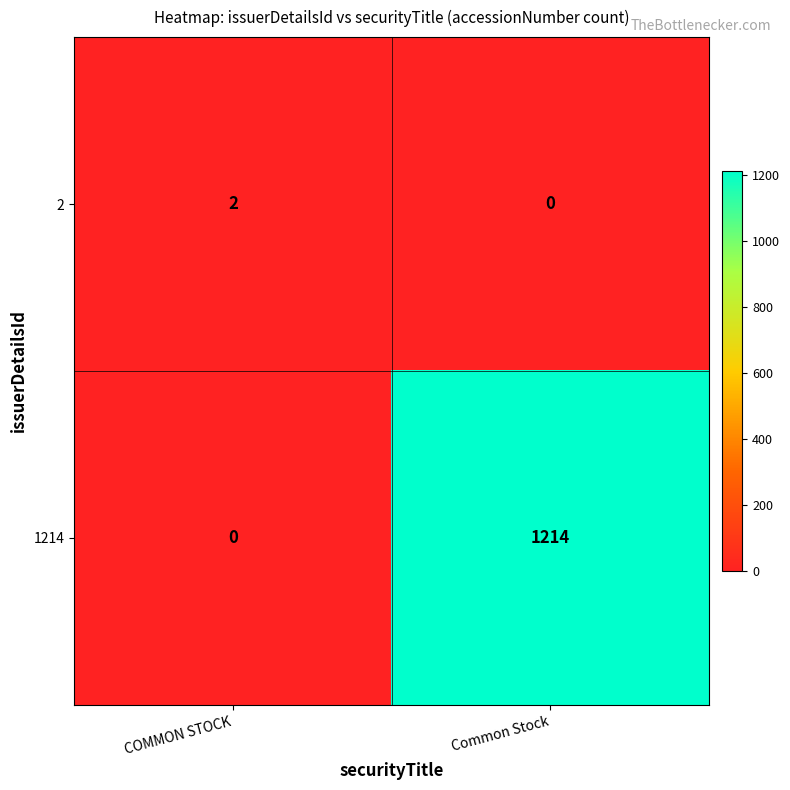

At which label is 1214 closest to 607?

COMMON STOCK